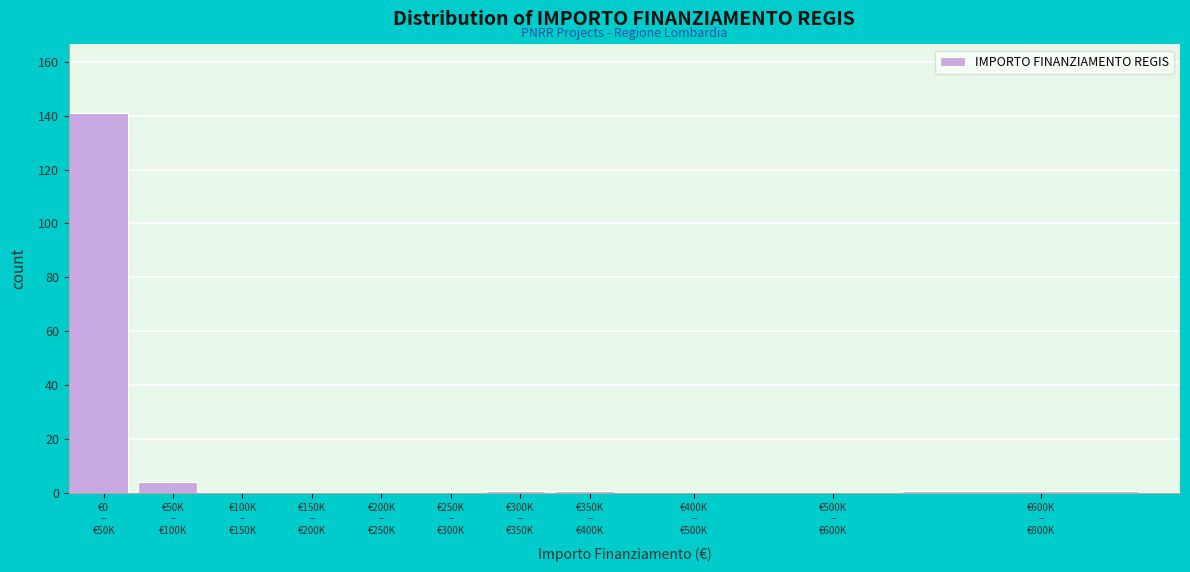

What is the sum of all values?

148